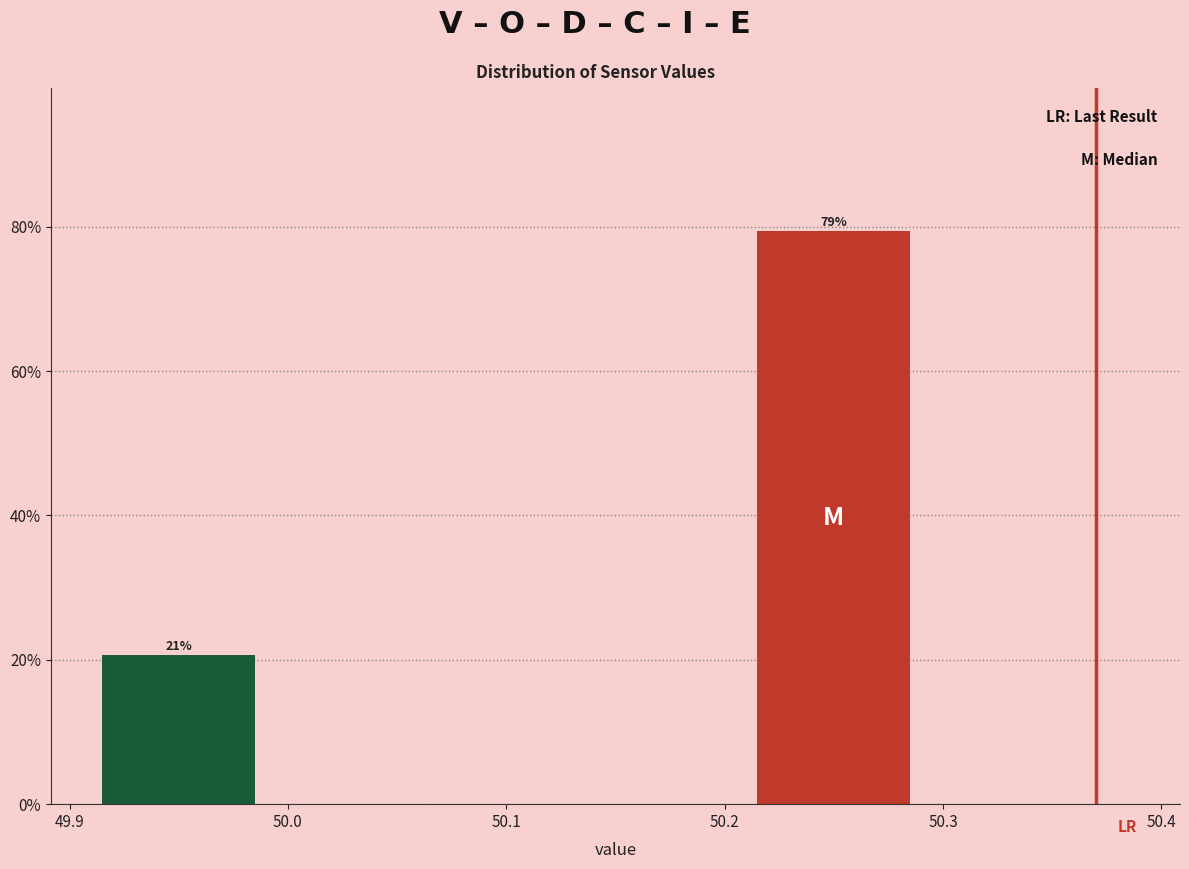

Over which range of the x-axis is the bar tallest?

50.2 to 50.3